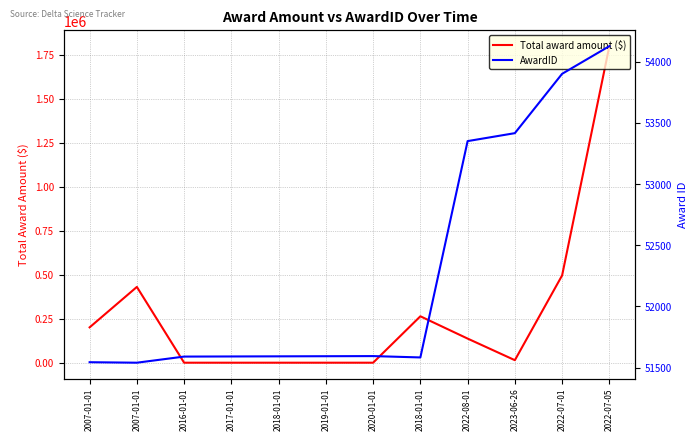

True or false: AwardID has a value of 84488.8 at 2022-08-01.

False